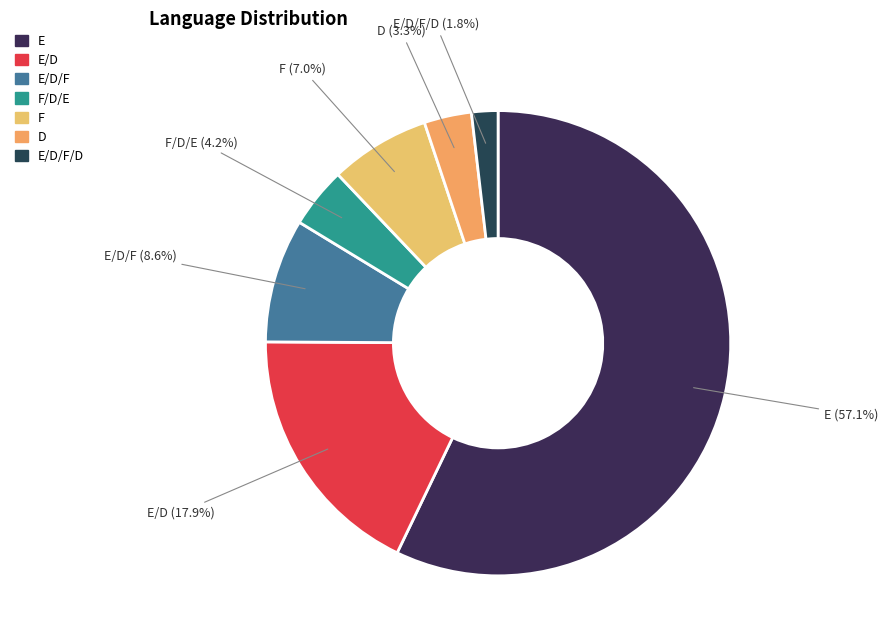

To the nearest percent, what is the average slice percentage?

14%